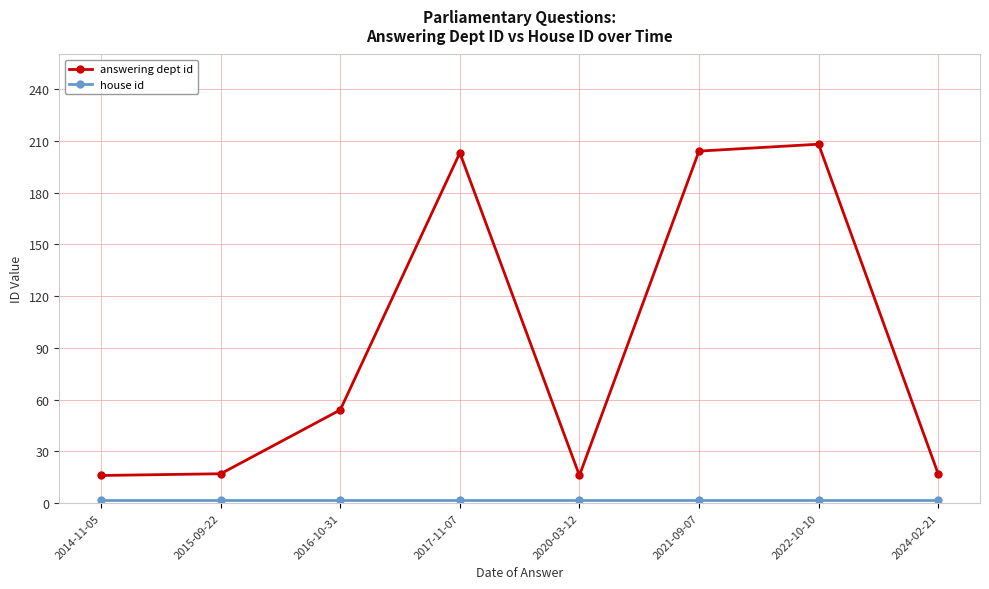

What is the label of the 8th point from the left?

2024-02-21